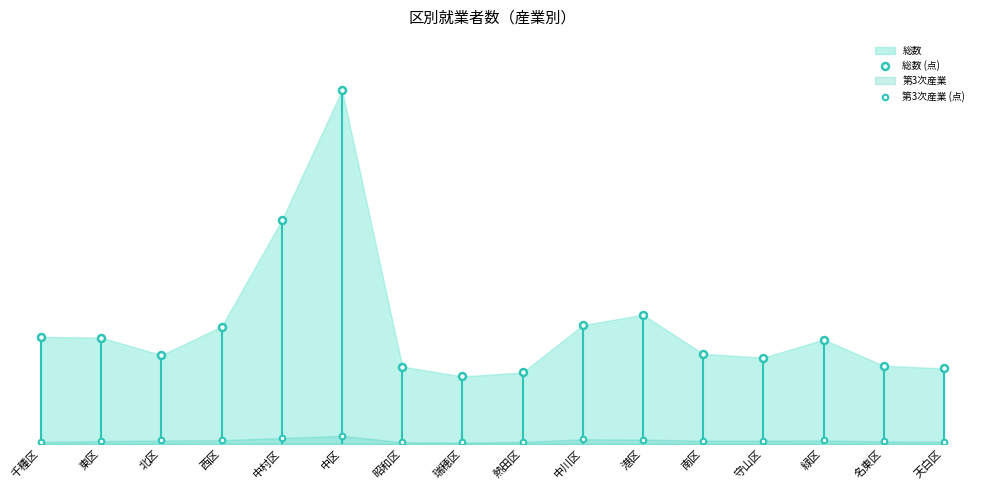

Count the number of data series in this chart.

2